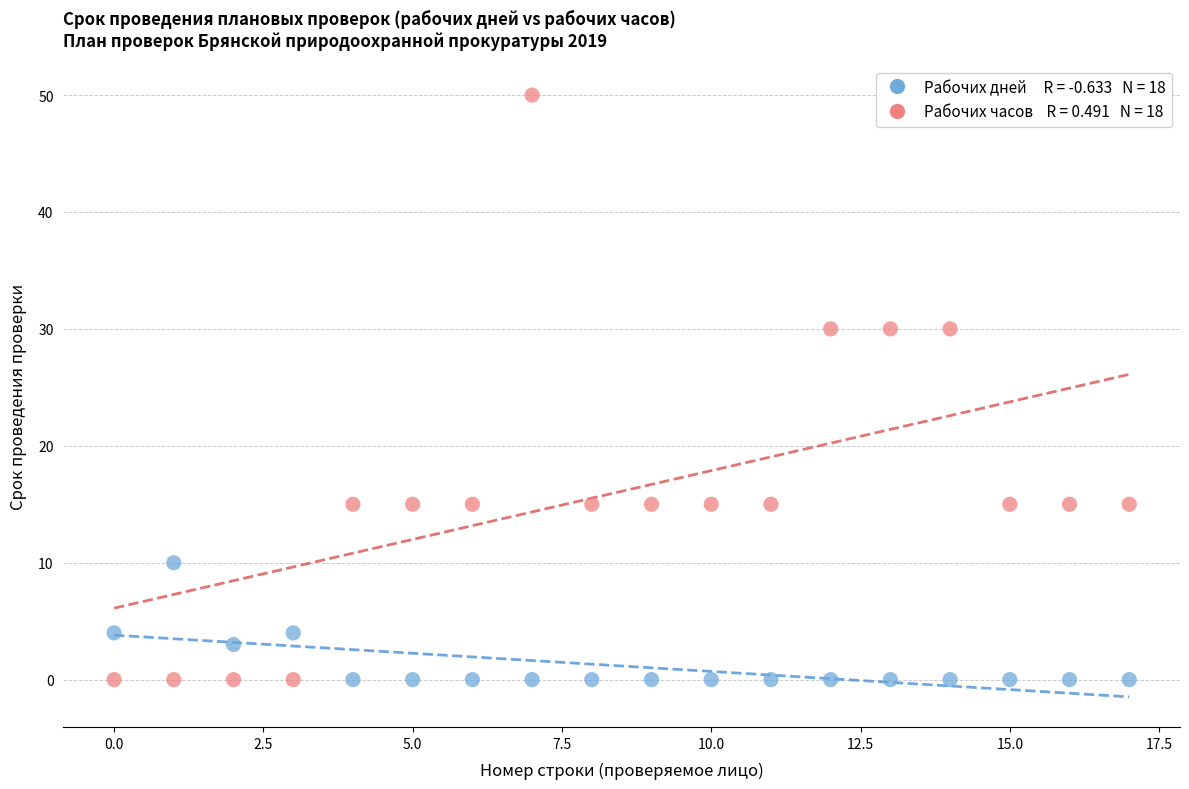

Across all data points, what is the range of Y values (max minus min)?

50